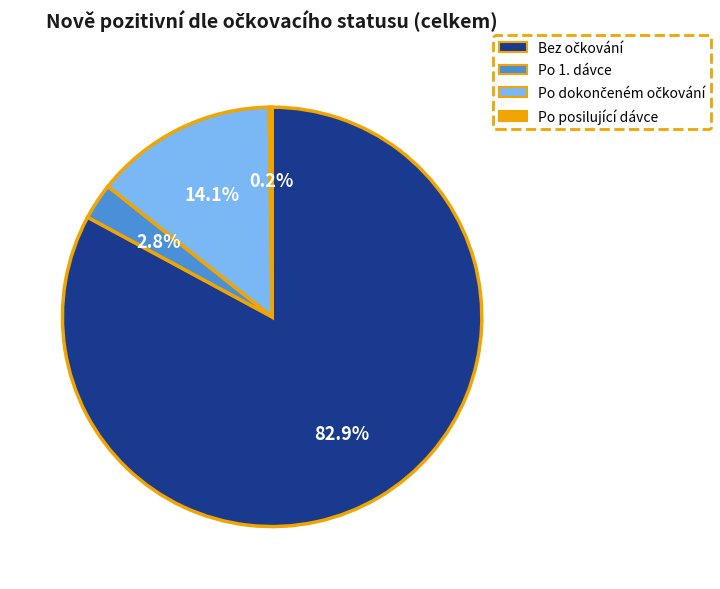

Is there any slice that represents more than half of the pie?

Yes